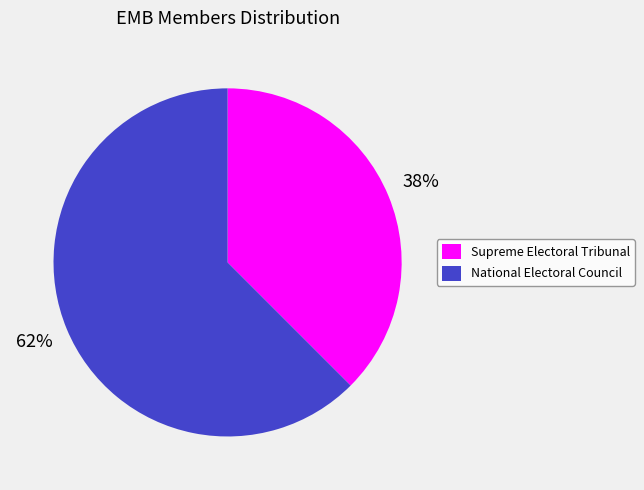

Rank the categories by value from lowest to highest.

Supreme Electoral Tribunal, National Electoral Council